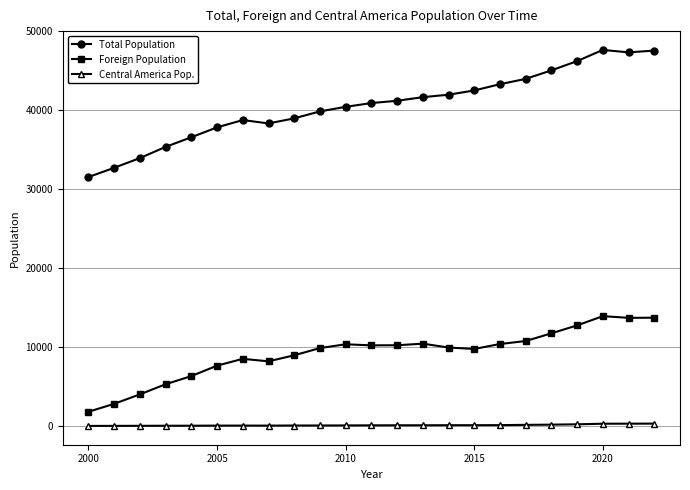

True or false: Central America Pop. has more than 0 interior local peaks.

True